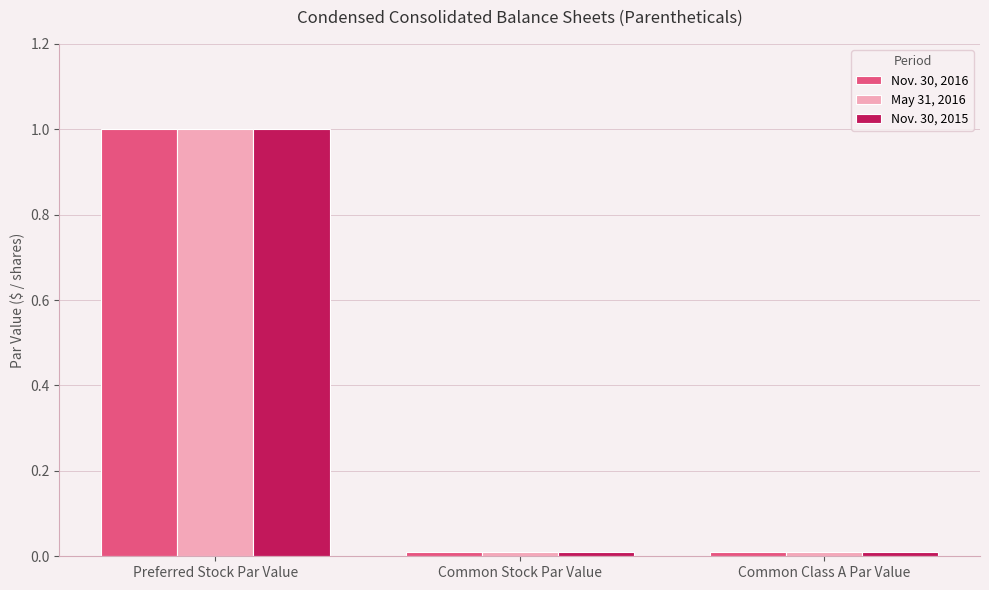

The Nov. 30, 2015 series shows 0.0 at Common Class A Par Value. True or false?

True